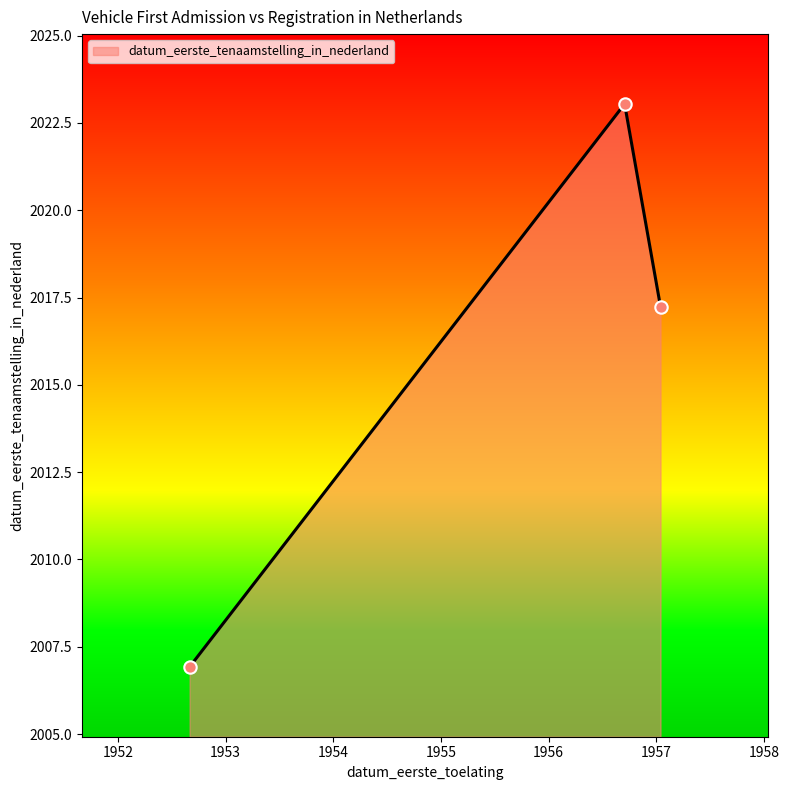

What is the smallest value displayed?

2006.9